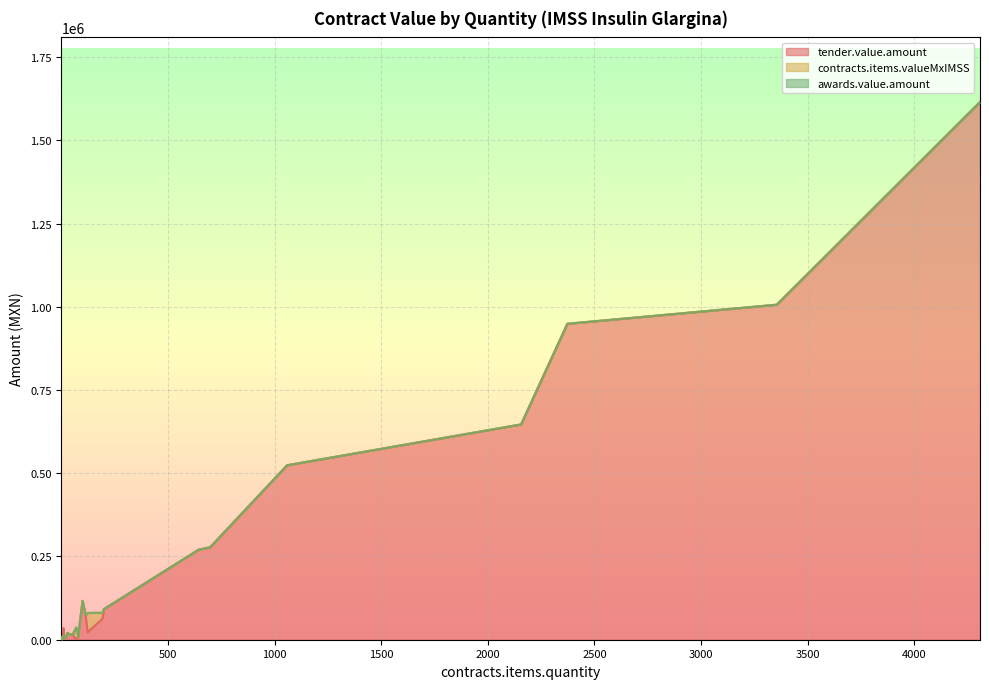

Between 18 and 10, which series saw the biggest shift?

tender.value.amount